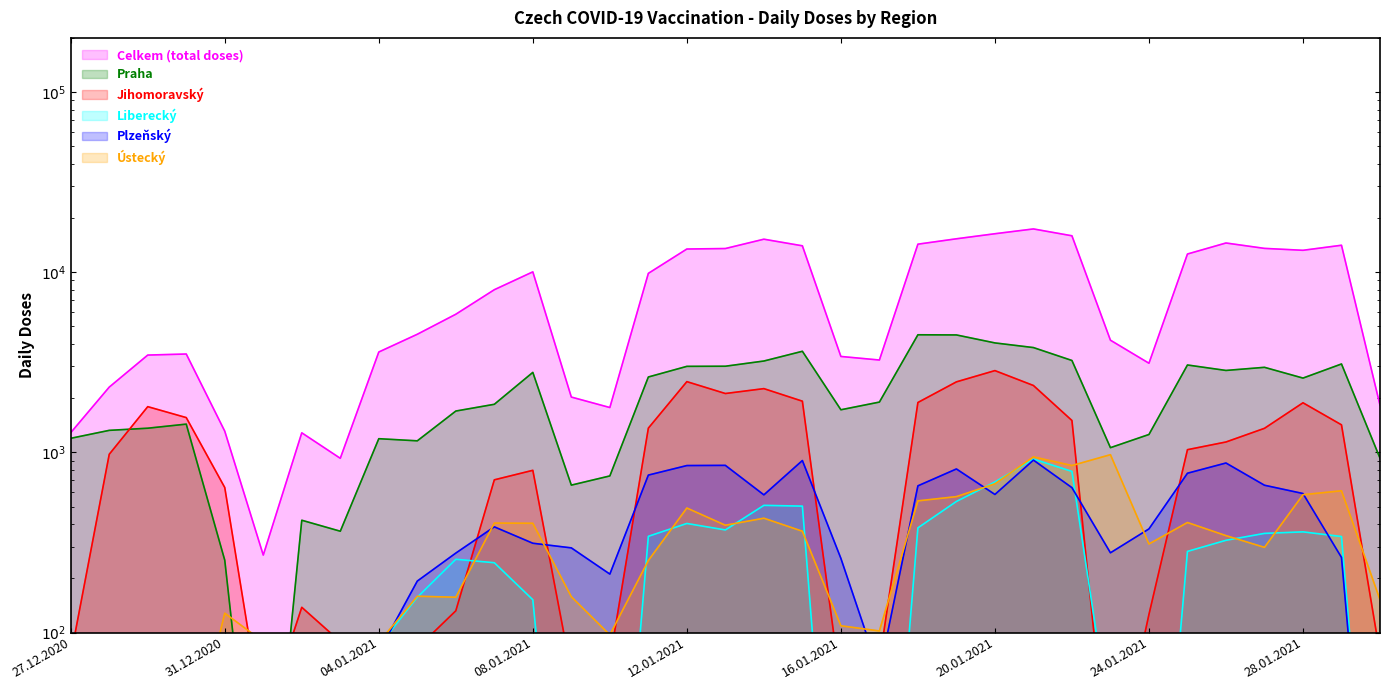

How many values in the Ústecký series are below 297?

17